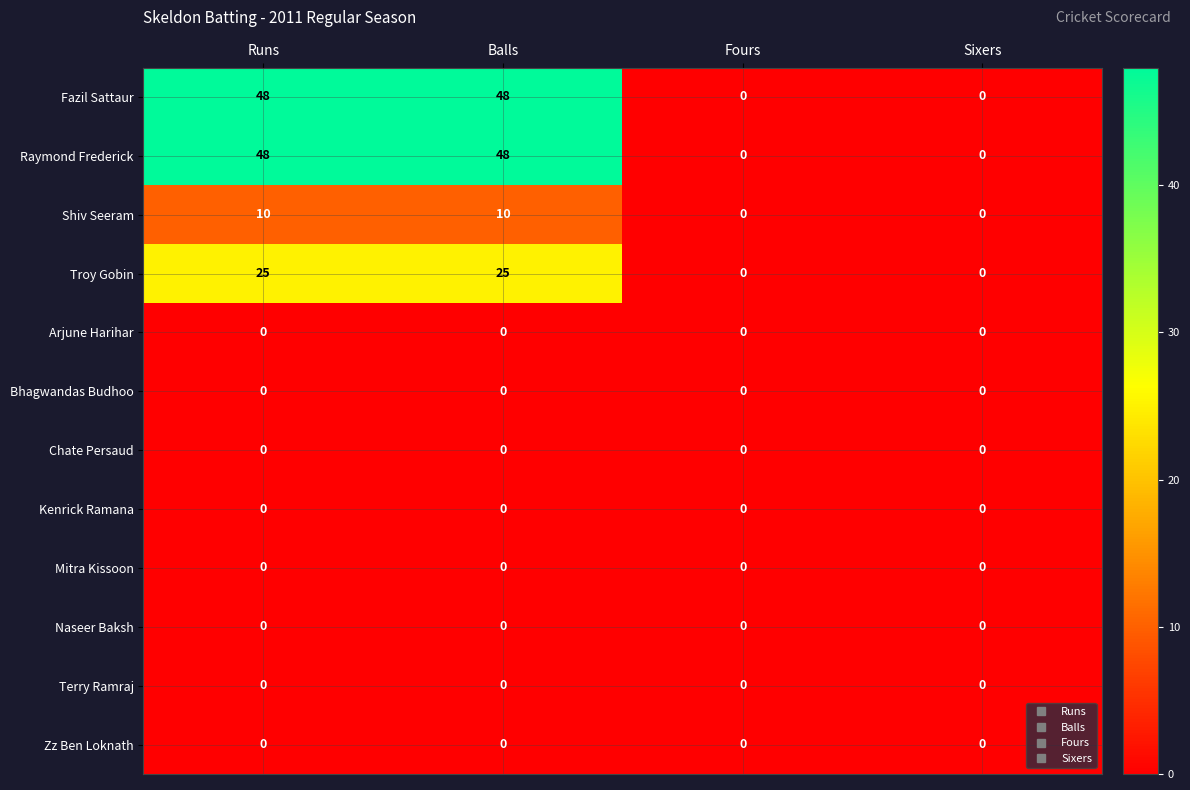

What is the average value of the Shiv Seeram series?

5